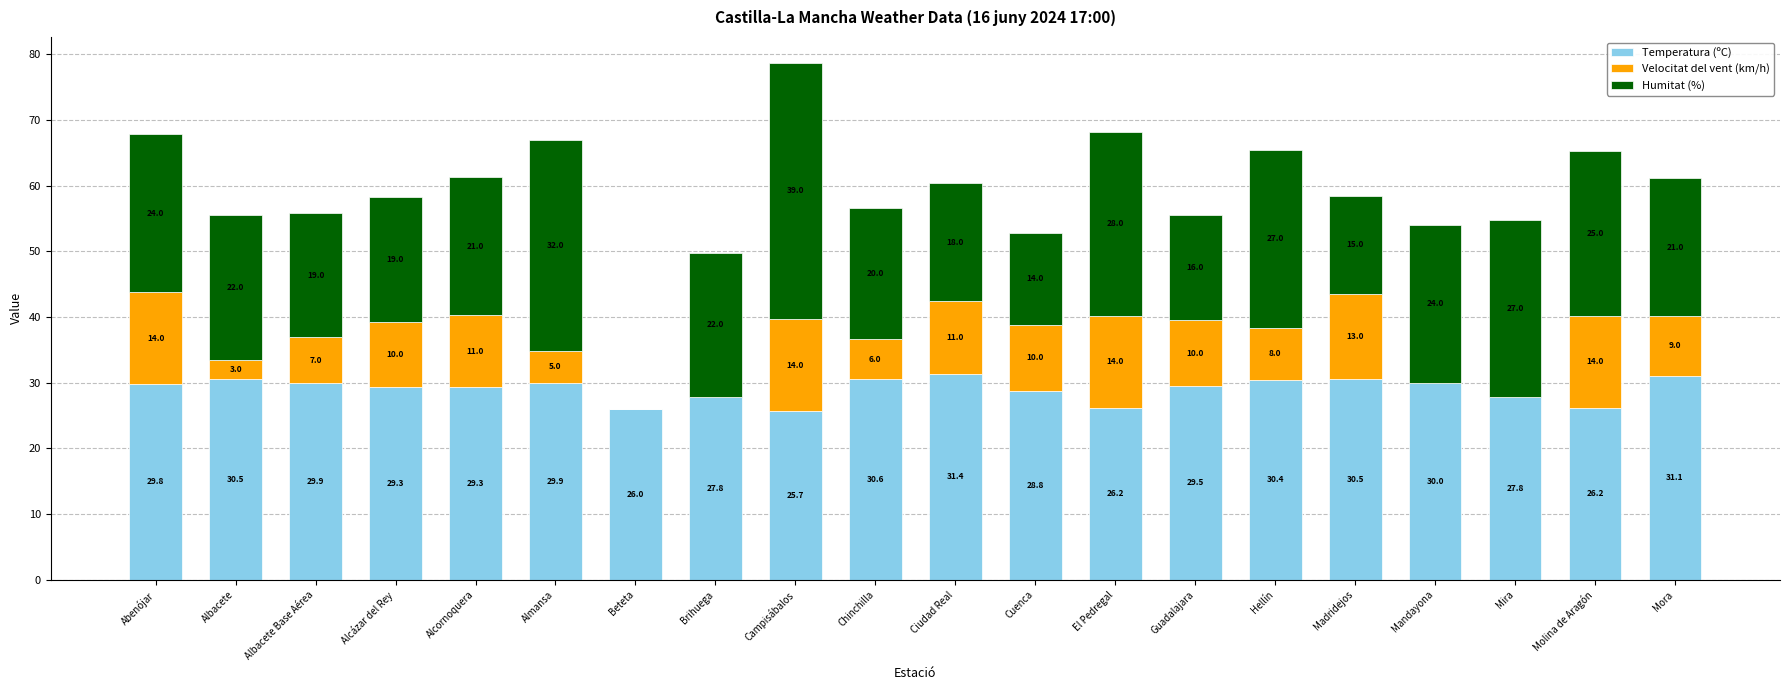

The value of Temperatura (ºC) at Hellín is 30.4. True or false?

True